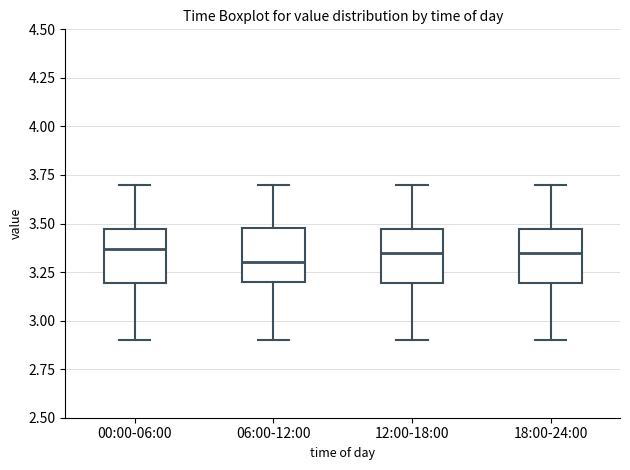

Reading left to right, transcribe this box plot: for each box, give where its median line is, the range the box spans, and where its two whiskers end, as read against the y-axis. The values are not printed on the chart, so give them approximately, as read against the axis.

00:00-06:00: median 3.35, box 3.20 to 3.45, whiskers 2.90 to 3.70
06:00-12:00: median 3.30, box 3.20 to 3.50, whiskers 2.90 to 3.70
12:00-18:00: median 3.35, box 3.20 to 3.45, whiskers 2.90 to 3.70
18:00-24:00: median 3.35, box 3.20 to 3.45, whiskers 2.90 to 3.70